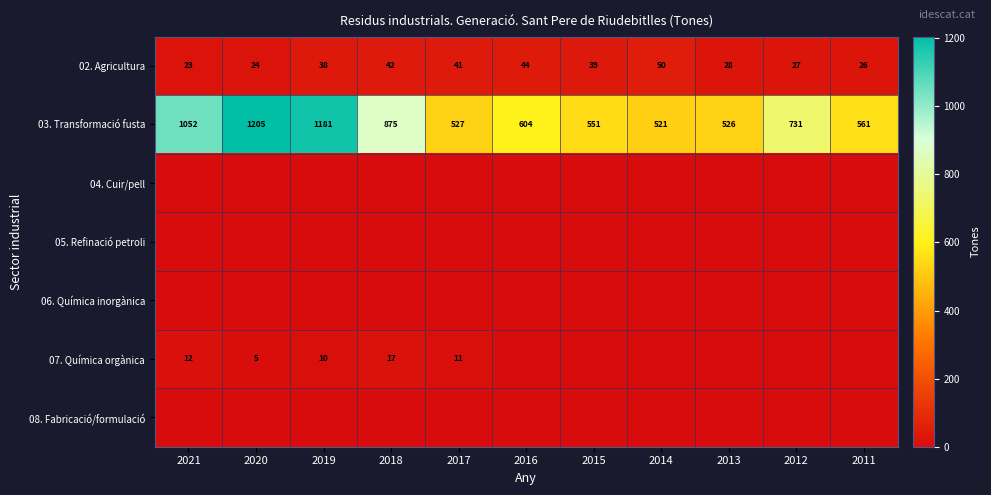

What is the sum of the 03. Transformació fusta values at 2012 and 2015?

1282